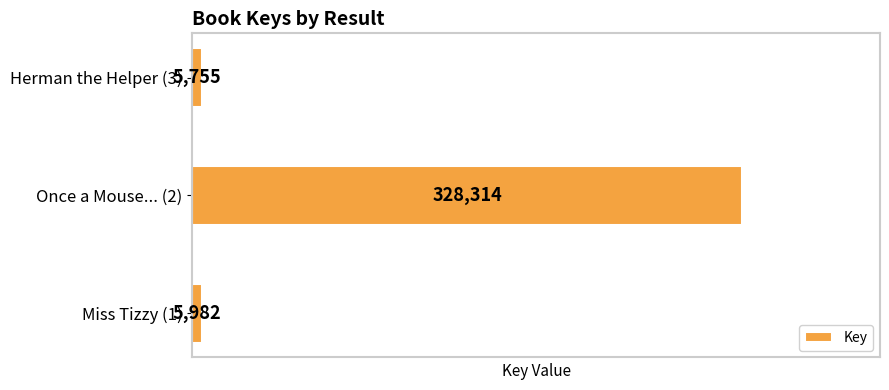

List the labels in order of value, smallest first.

Herman the Helper (3), Miss Tizzy (1), Once a Mouse... (2)